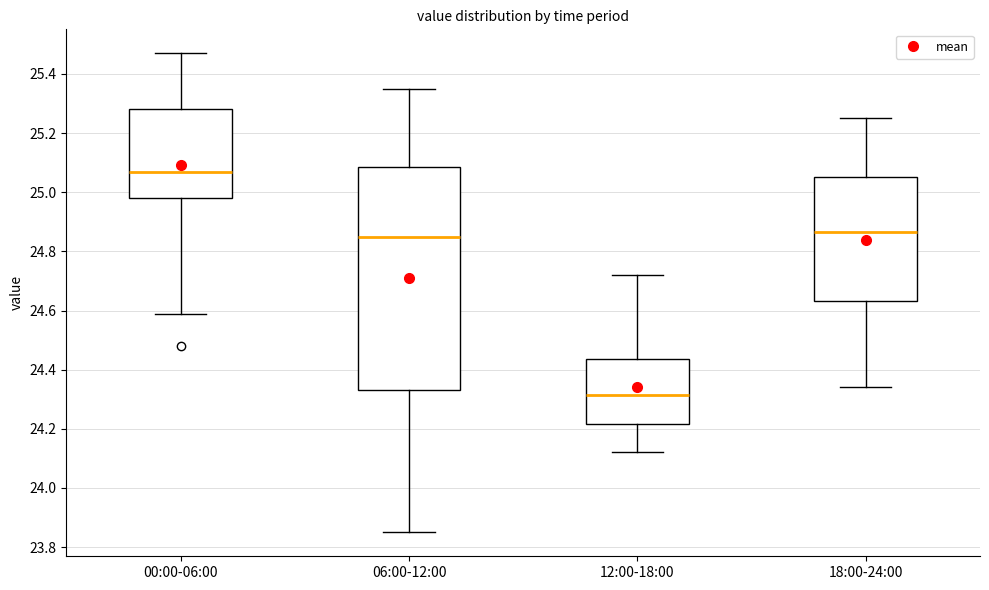

Which box has the lowest median line?

12:00-18:00